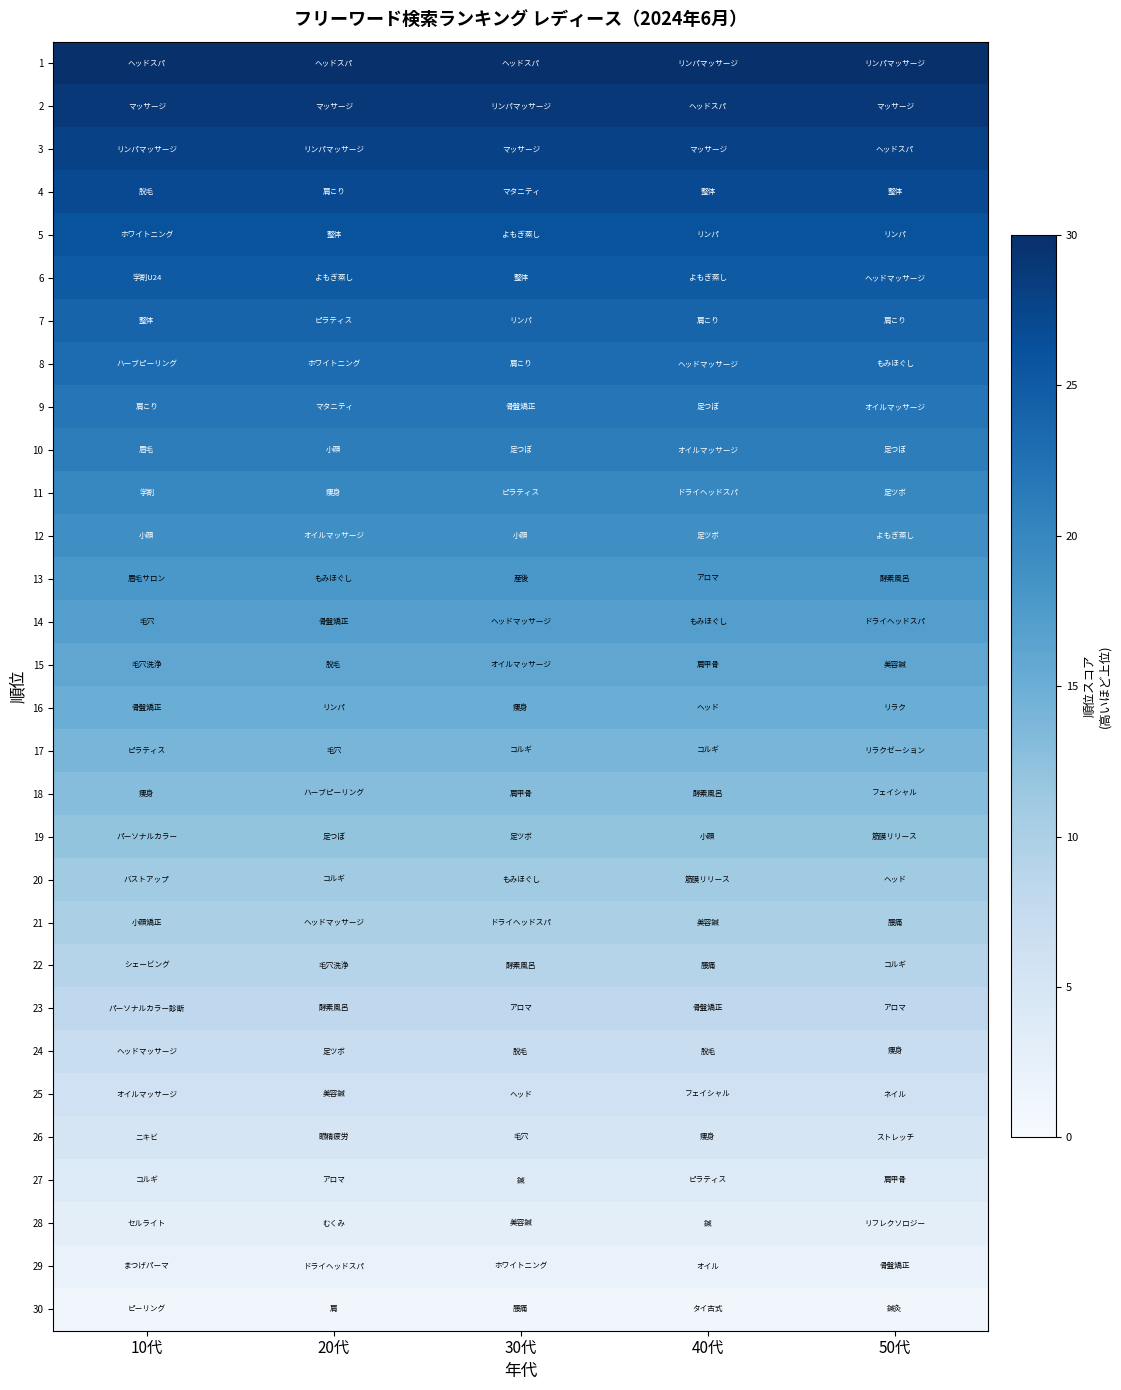

Between 30代 and 40代, which is larger?

30代